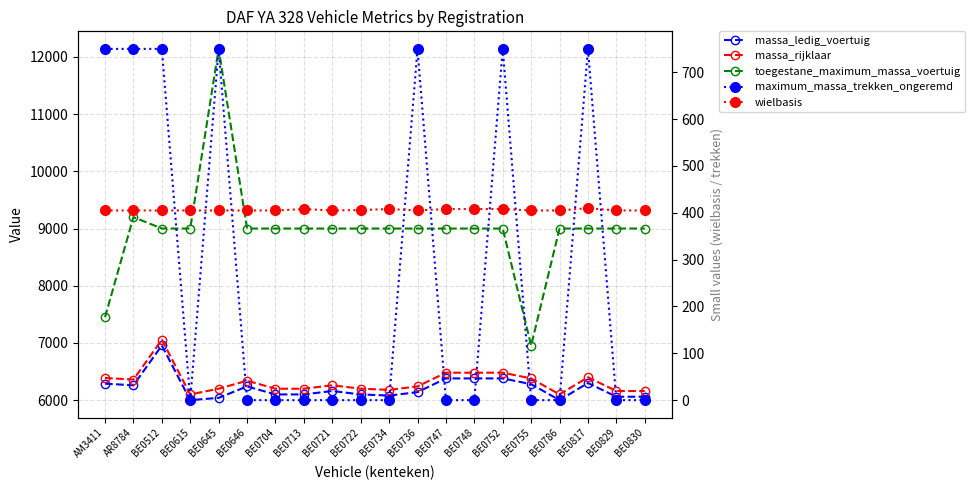

The maximum_massa_trekken_ongeremd series shows 315 at BE0646. True or false?

False